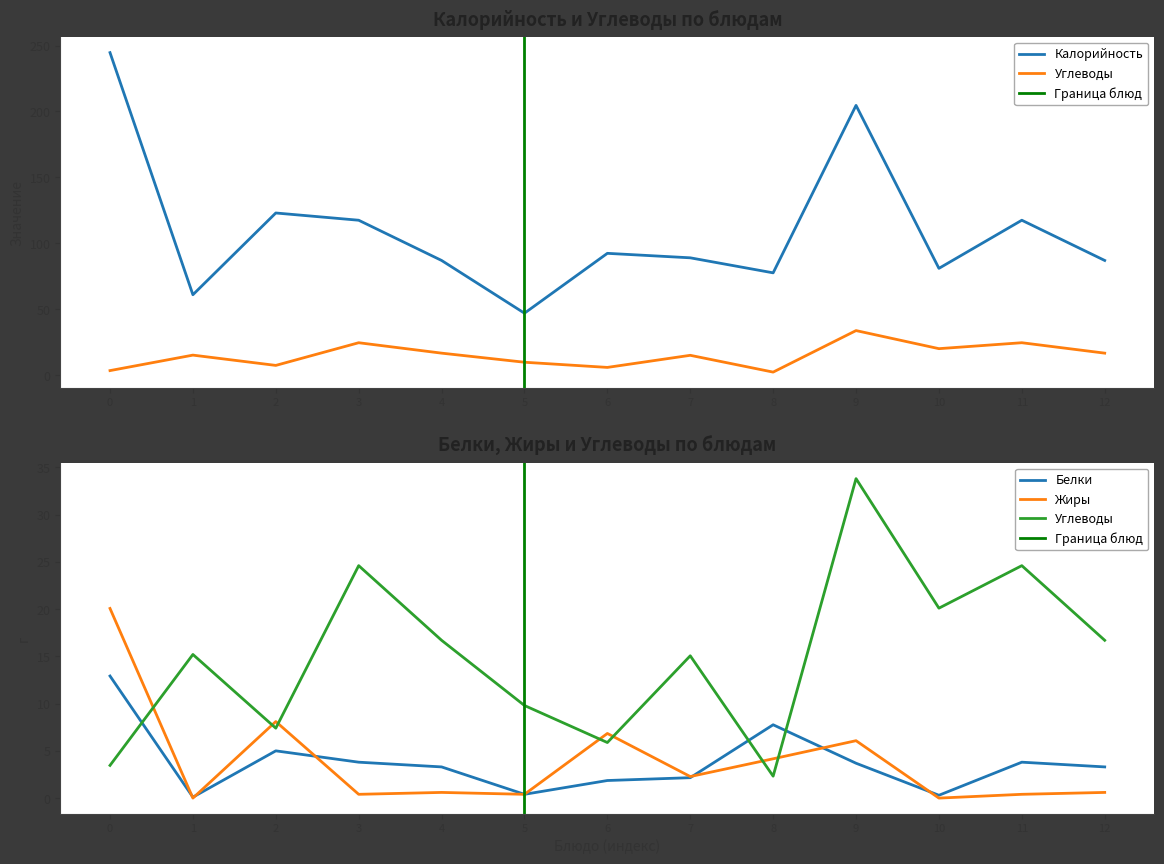

Is this an area chart (filled region under the line)?

No